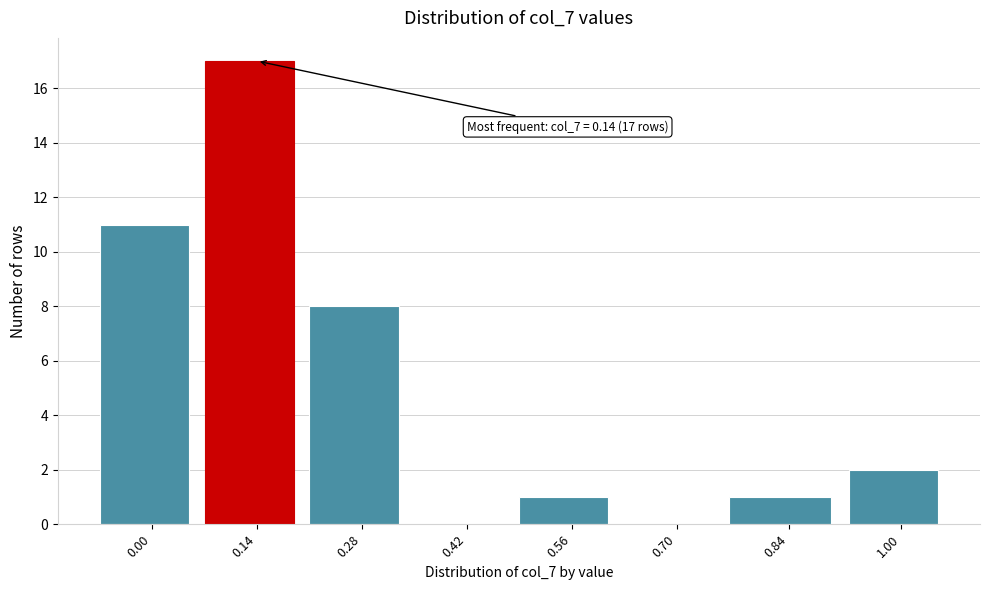

Reading left to right, what are all the values shown in this chart?

0.00=11	0.14=17	0.28=8	0.42=0	0.56=1	0.70=0	0.84=1	1.00=2